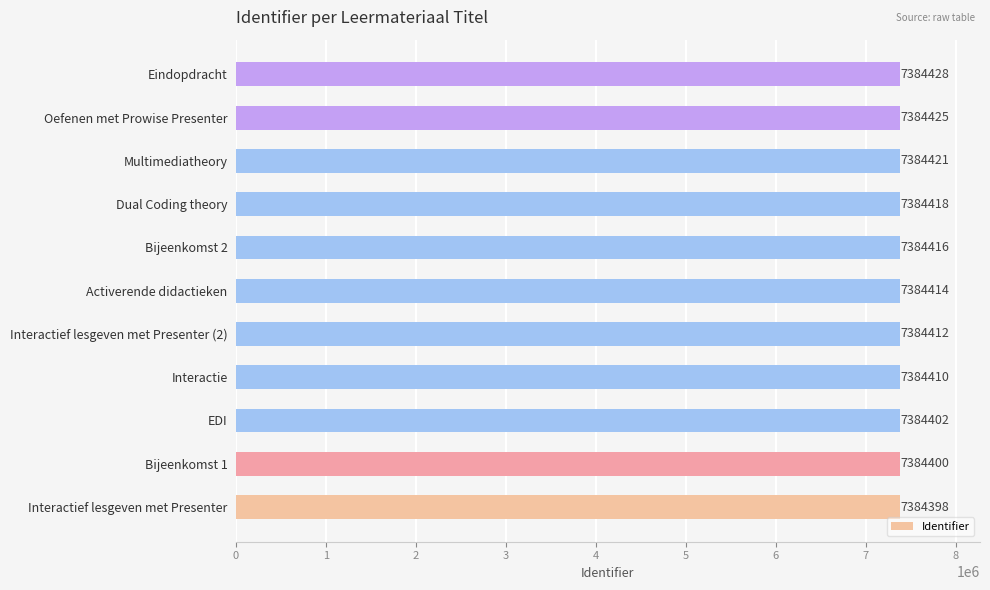

Count the number of data series in this chart.

1